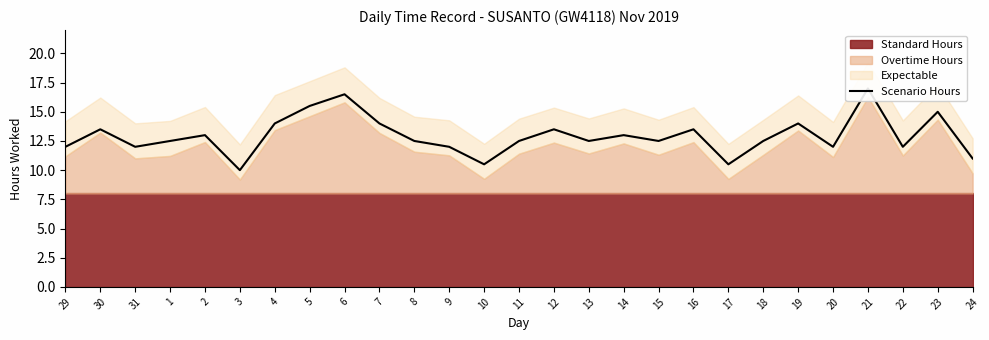

The value at 4 is 7.5. True or false?

False